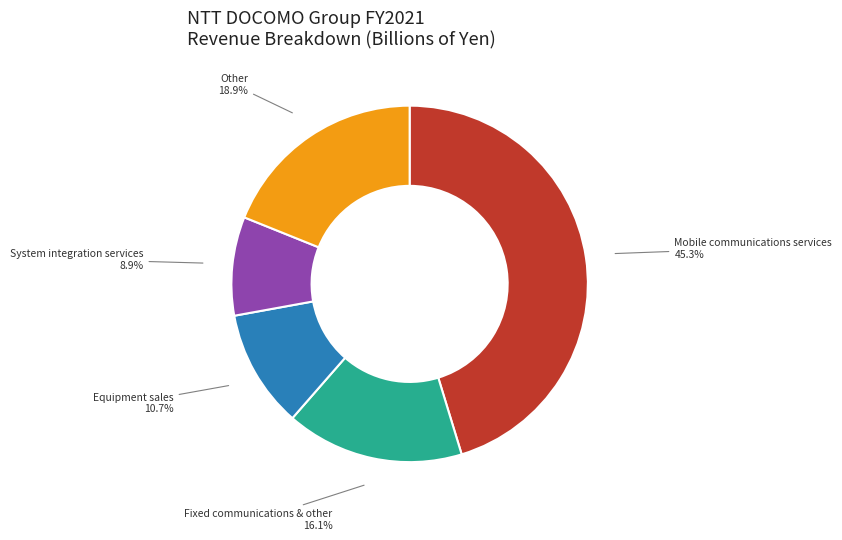

What portion of the pie excludes Other?

81.1%